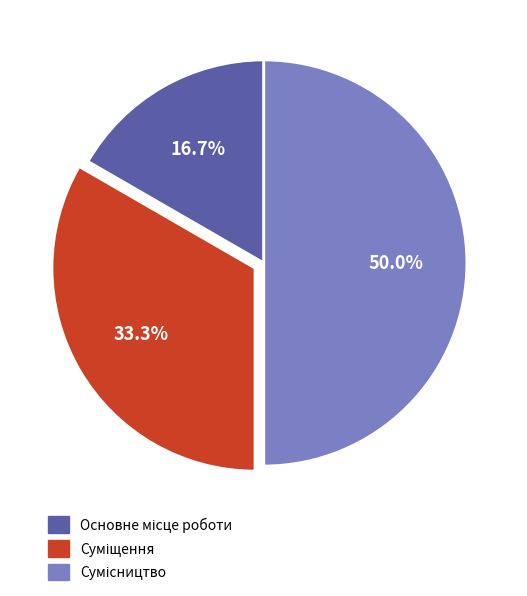

Do Суміщення and Основне місце роботи together represent more than half of the pie?

No